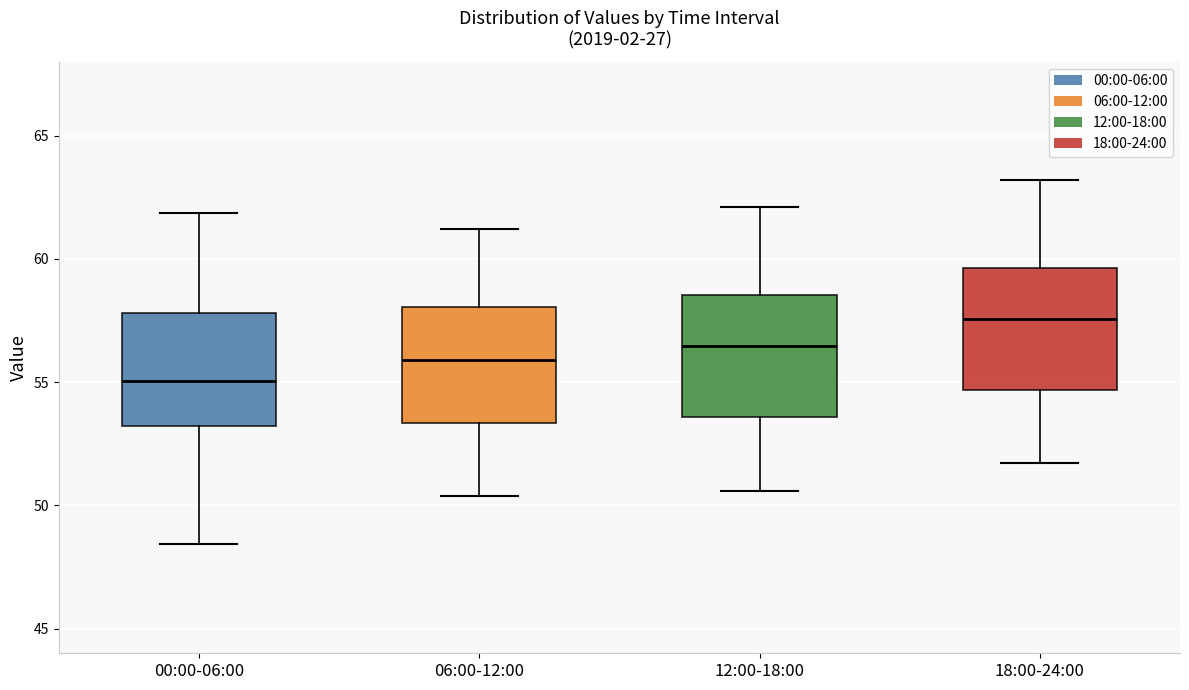

Which box's median line is the lowest?

00:00-06:00